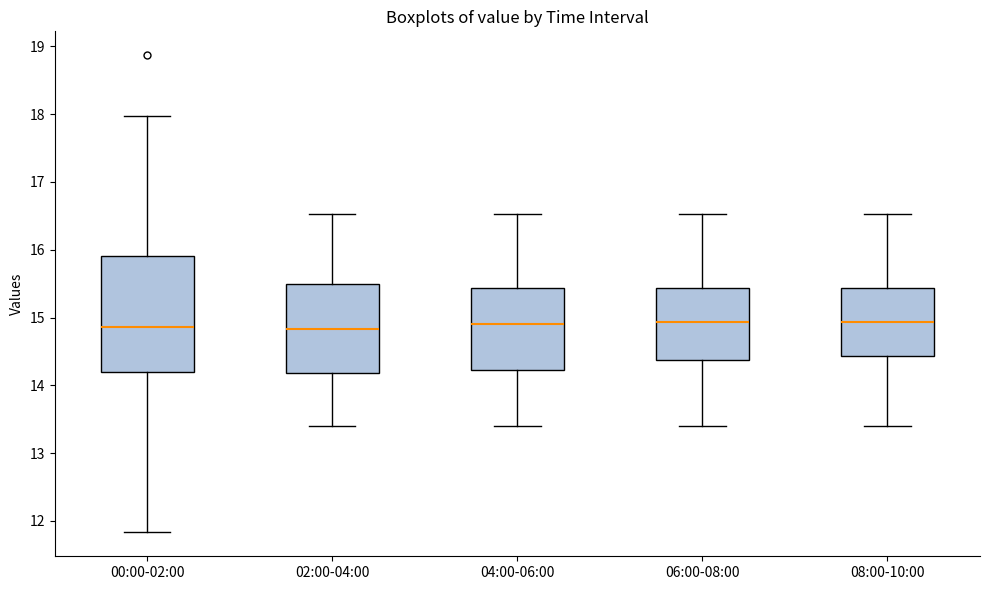

Reading left to right, read every box against the y-axis: the position of its median line, the range the box covers, and the ends of its whiskers. The values are not printed on the chart, so give them approximately, as read against the axis.

00:00-02:00: median 14.9, box 14.2 to 15.9, whiskers 11.8 to 18.0
02:00-04:00: median 14.8, box 14.2 to 15.5, whiskers 13.4 to 16.5
04:00-06:00: median 14.9, box 14.2 to 15.4, whiskers 13.4 to 16.5
06:00-08:00: median 14.9, box 14.4 to 15.4, whiskers 13.4 to 16.5
08:00-10:00: median 14.9, box 14.4 to 15.4, whiskers 13.4 to 16.5